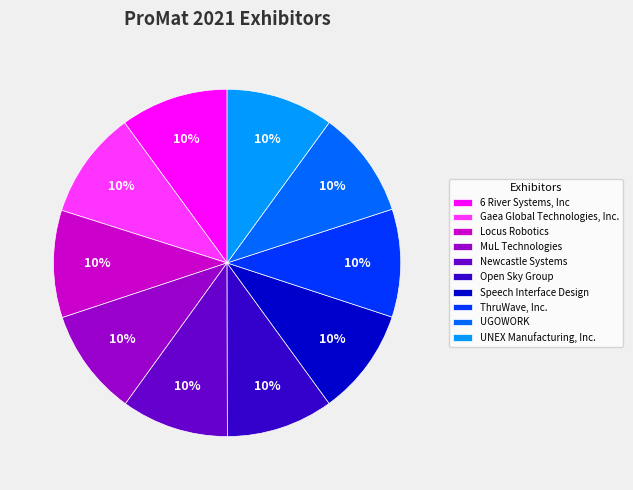

Is there a majority slice in this chart?

No